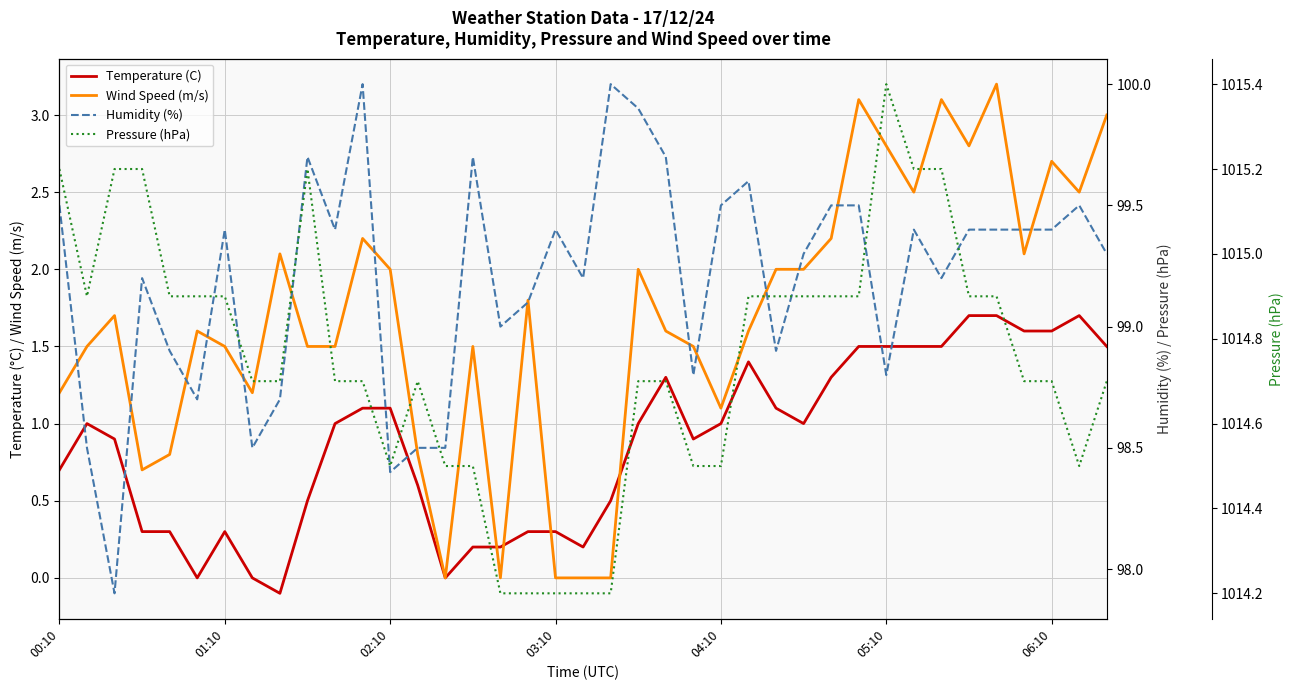

What is the total value across all series at 9?

1116.9